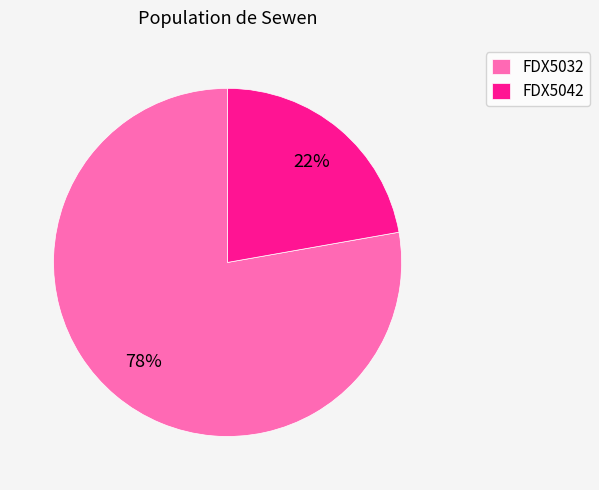

To the nearest percent, what is the average slice percentage?

50%